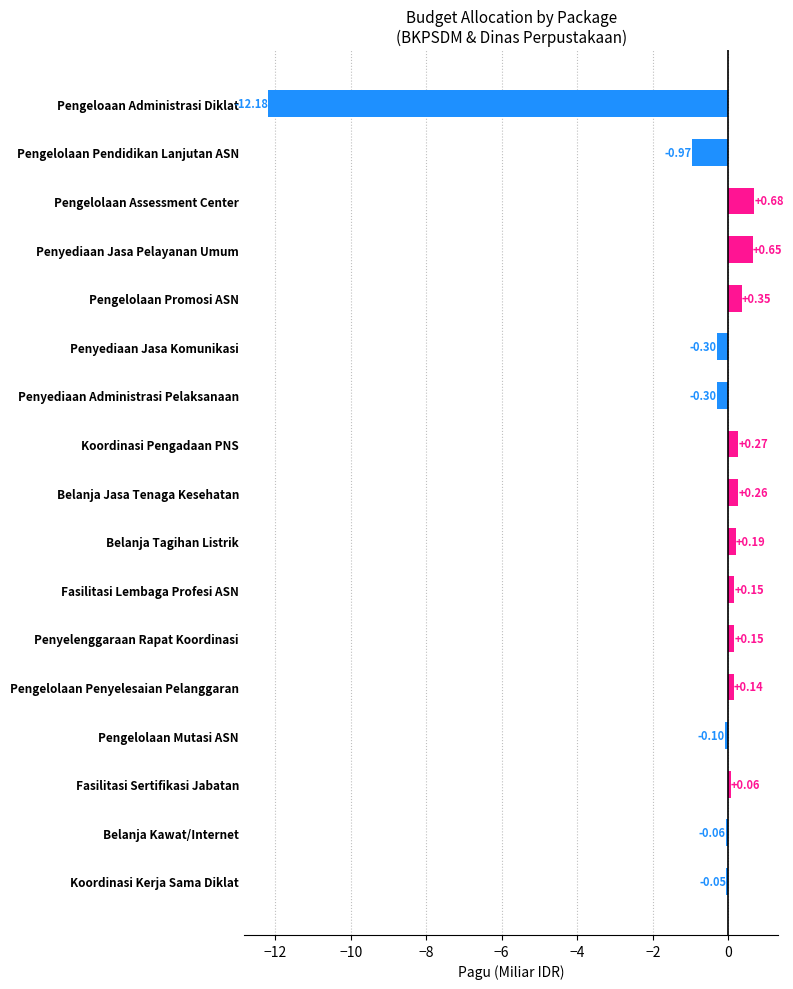

At which label is the value closest to -5?

Pengelolaan Pendidikan Lanjutan ASN